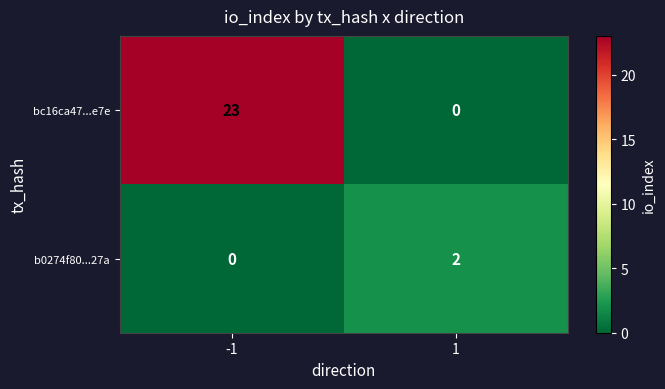

What is the difference between the highest and lowest values at 1?

2